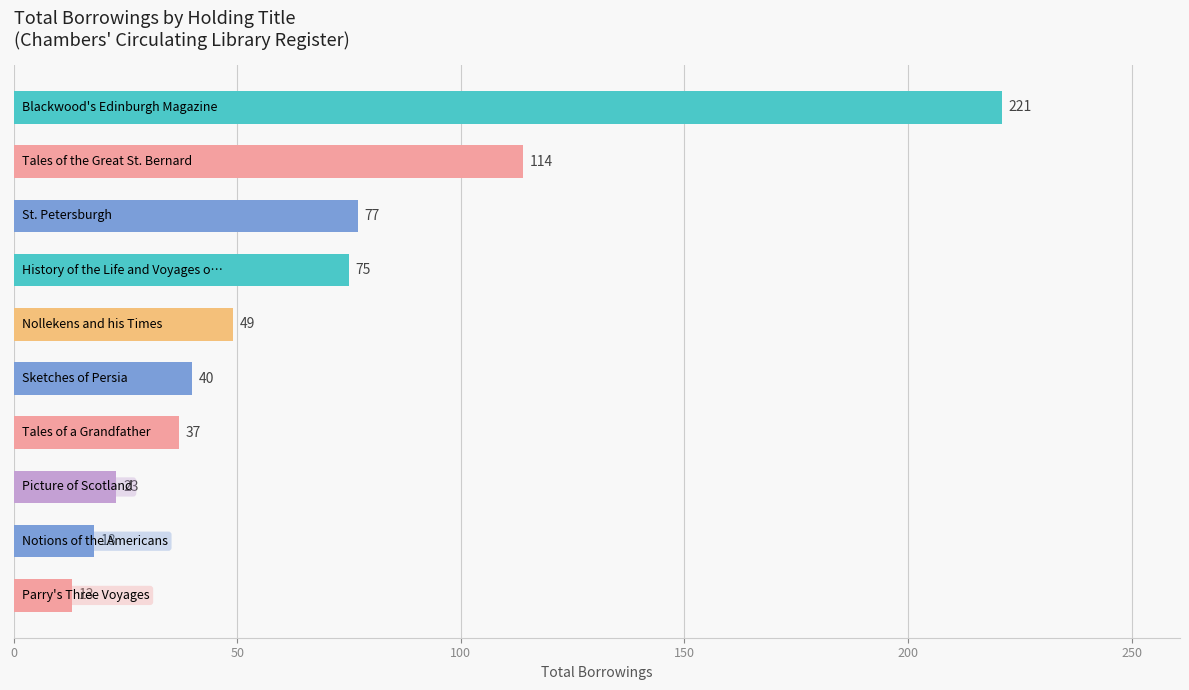

What is the sum of all values?

667